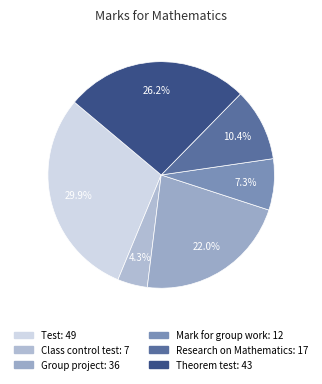

To the nearest percent, what is the combined percentage of Research on Mathematics and Class control test?

15%